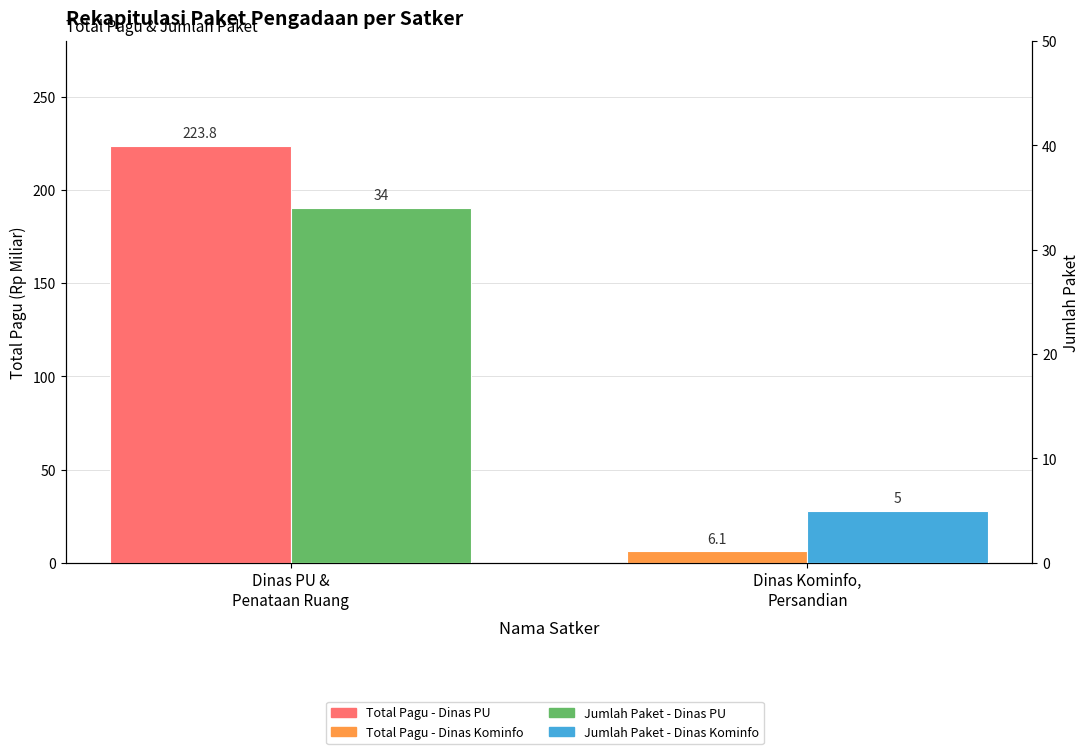

What is the difference between the Total Pagu (Rp Miliar) values at Dinas Kominfo,
Persandian and Dinas PU &
Penataan Ruang?

217.7